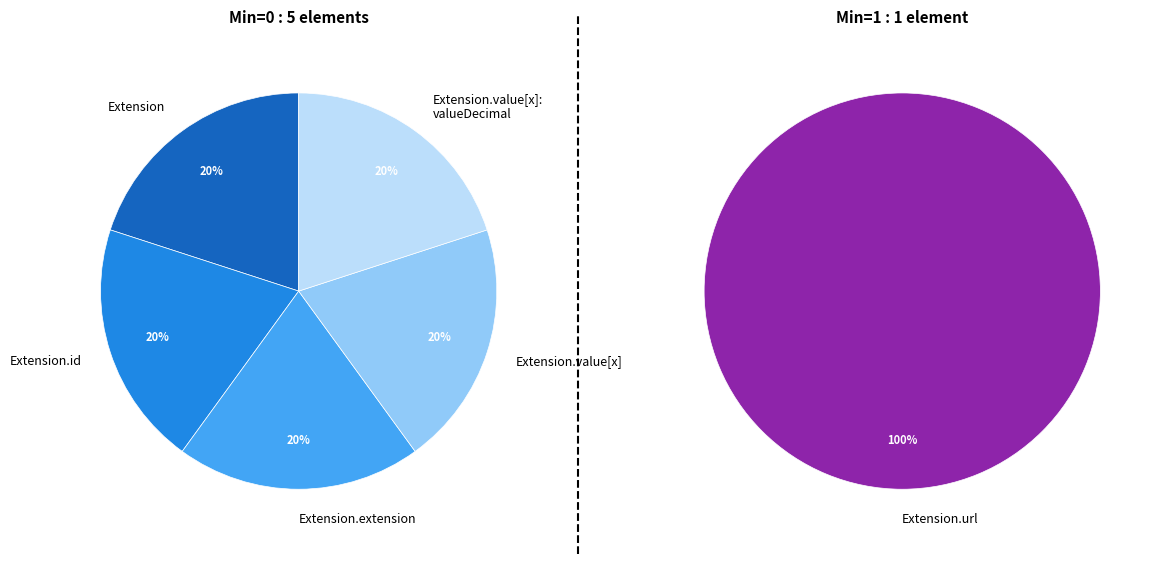

What is the largest slice in the pie chart?

Extension.url